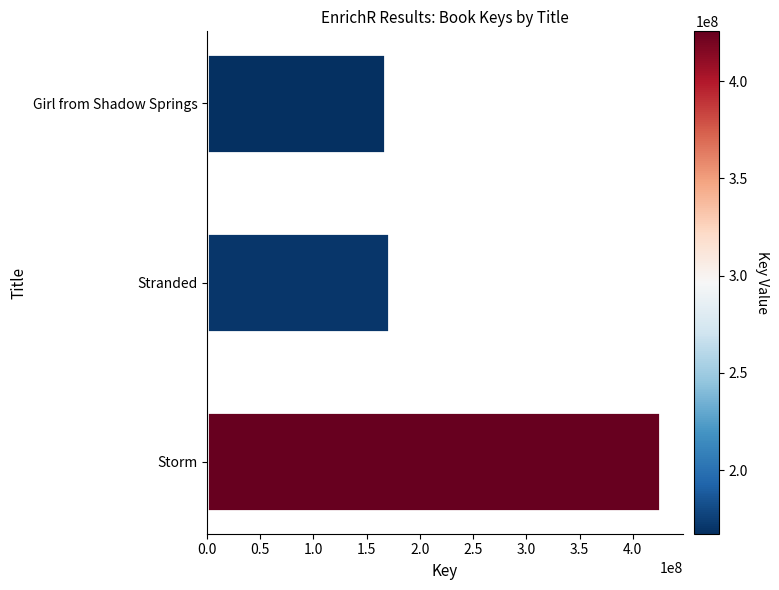

Where is the data nearest to the value 296478116?

Stranded